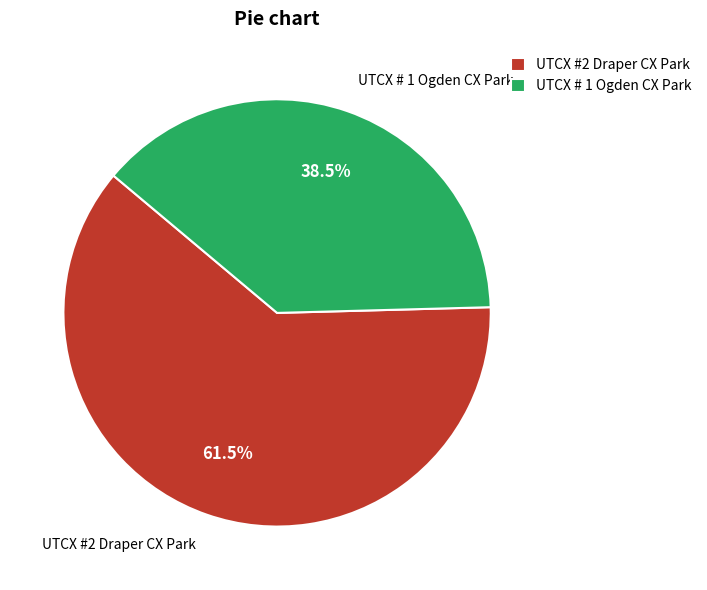

What percentage is NOT represented by UTCX #2 Draper CX Park?

38.5%